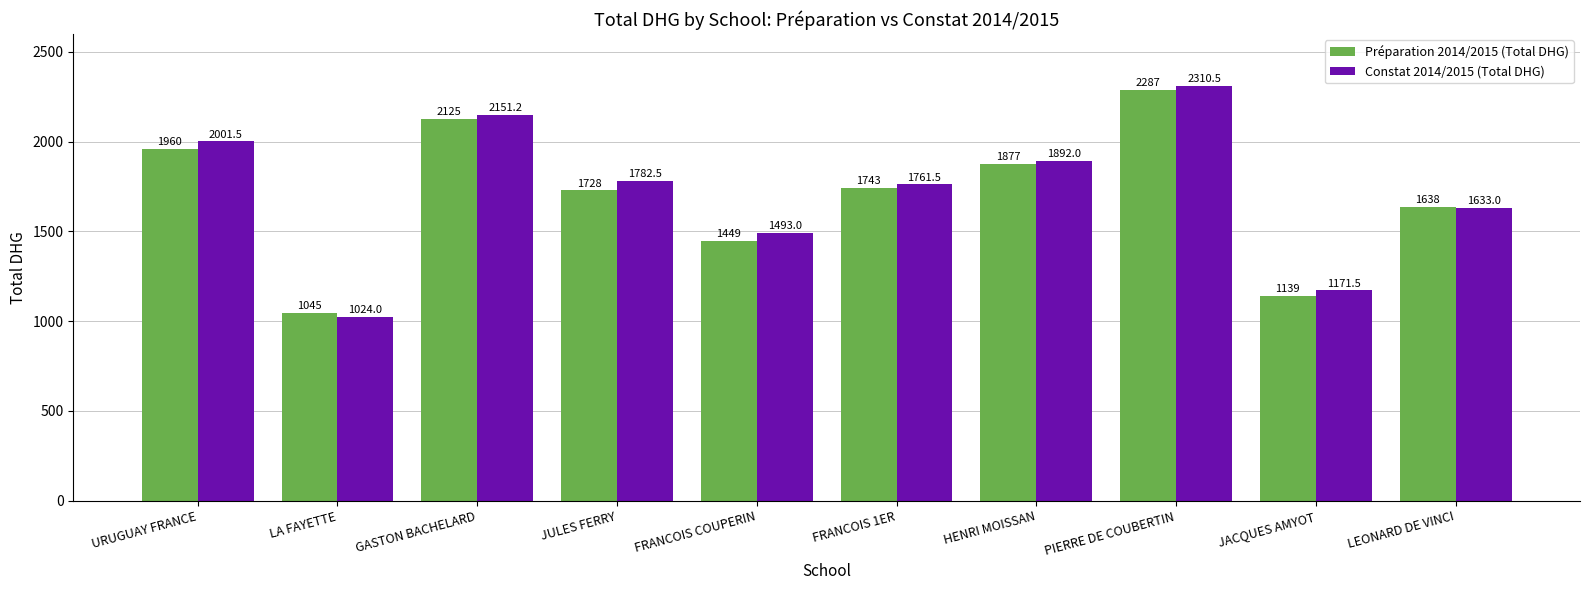

Does the chart contain any negative values?

No